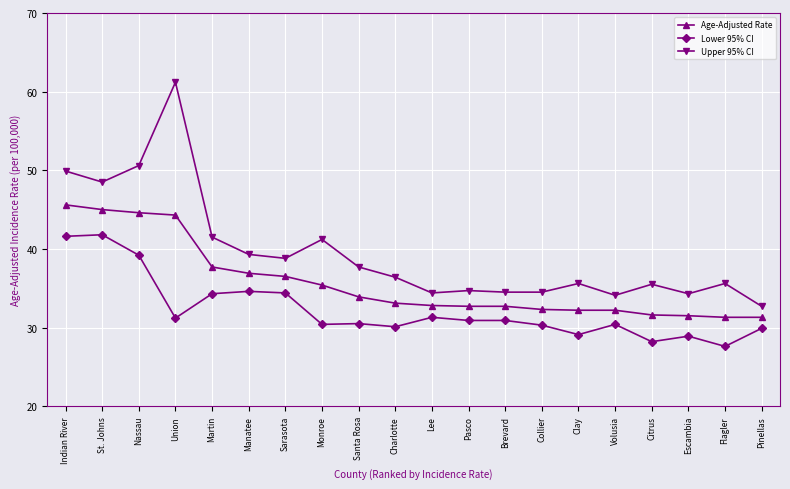

The Age-Adjusted Rate series shows 32.7 at Brevard. True or false?

True